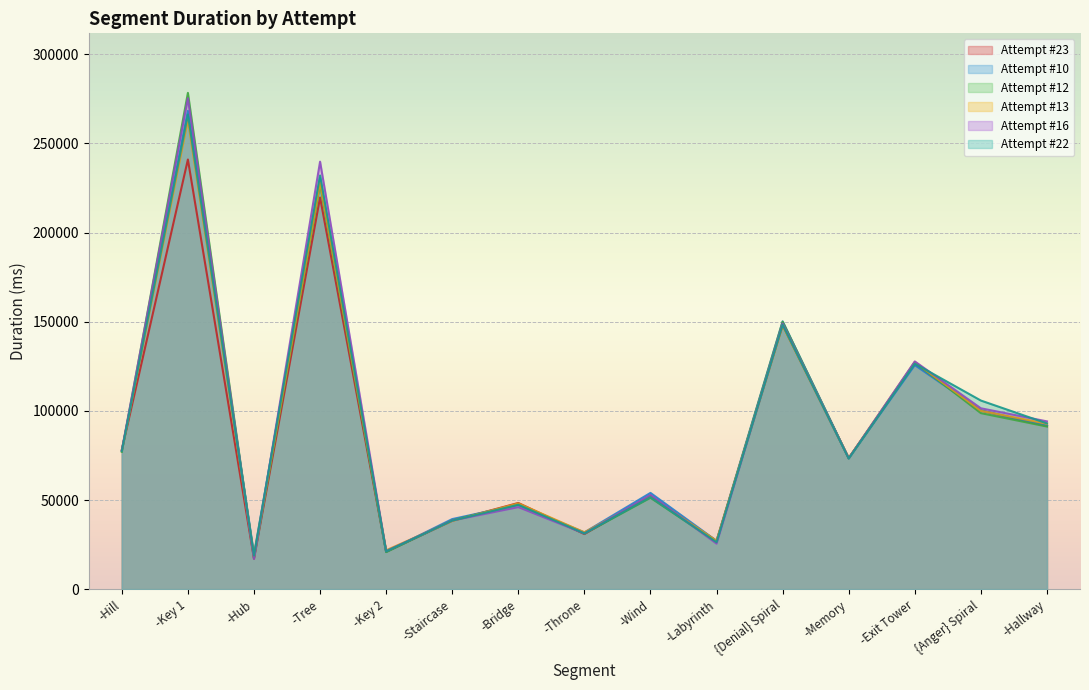

What is the sum of the Attempt #13 values at -Memory and -Hub?

91905